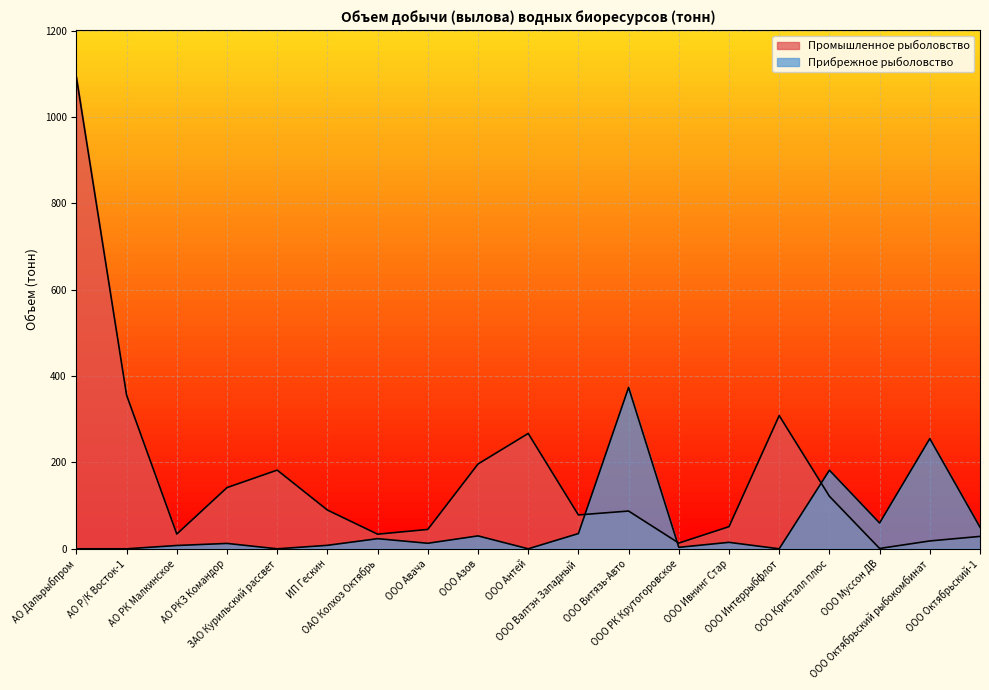

Where is the first local minimum for Промышленное рыболовство?

АО РК Малкинское